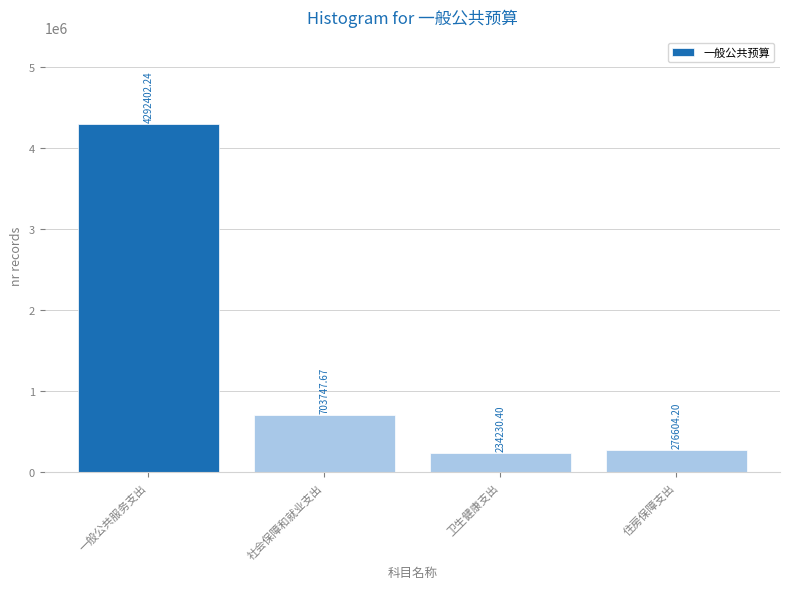

What is the sum of all values?

5506984.5